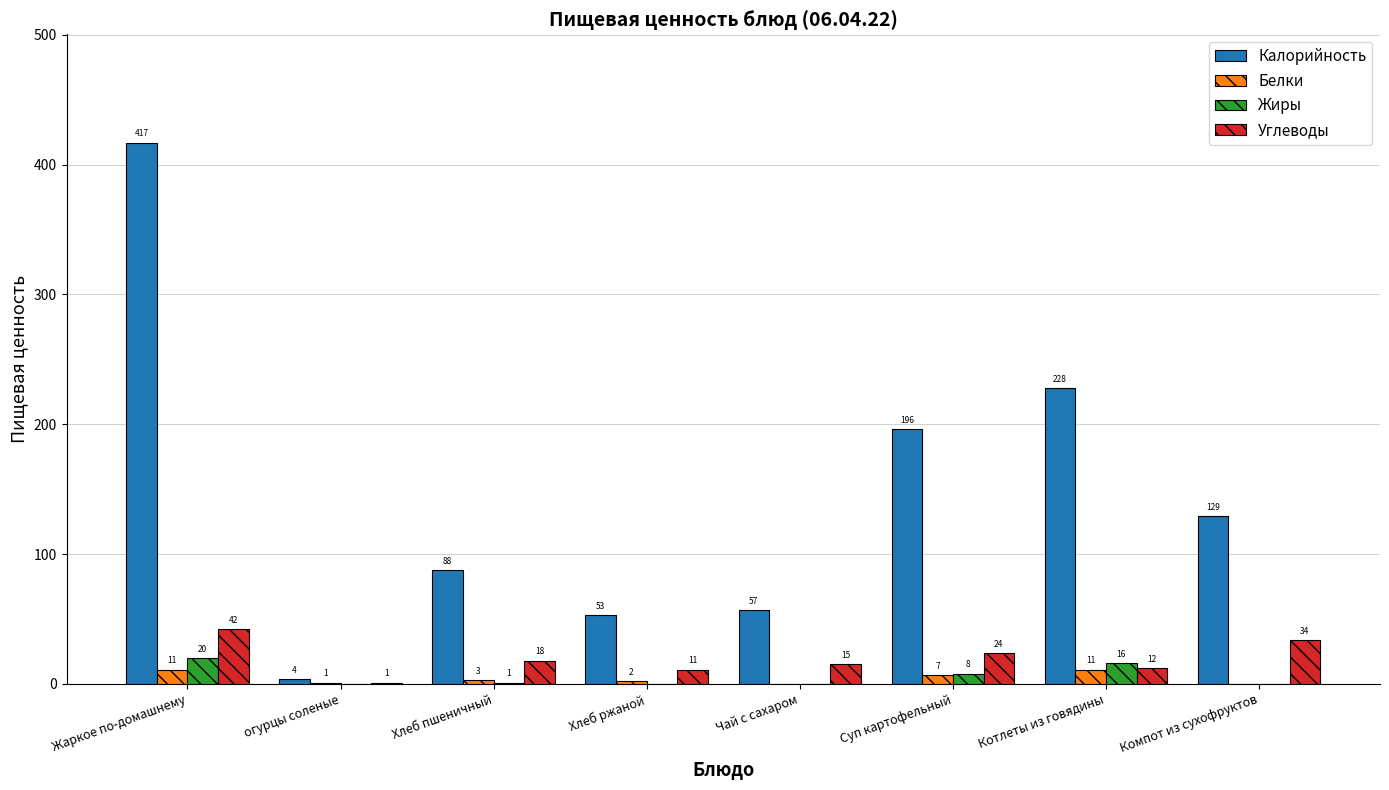

Does the chart contain stacked bars?

No